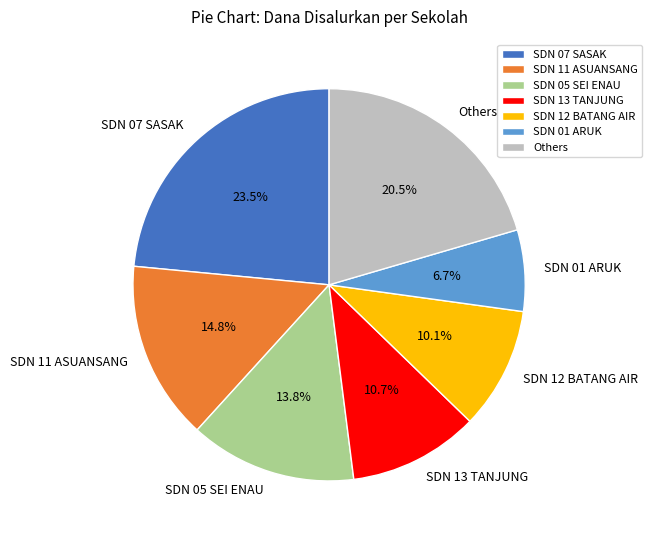

Is the sum of SDN 11 ASUANSANG and Others greater than half?

No